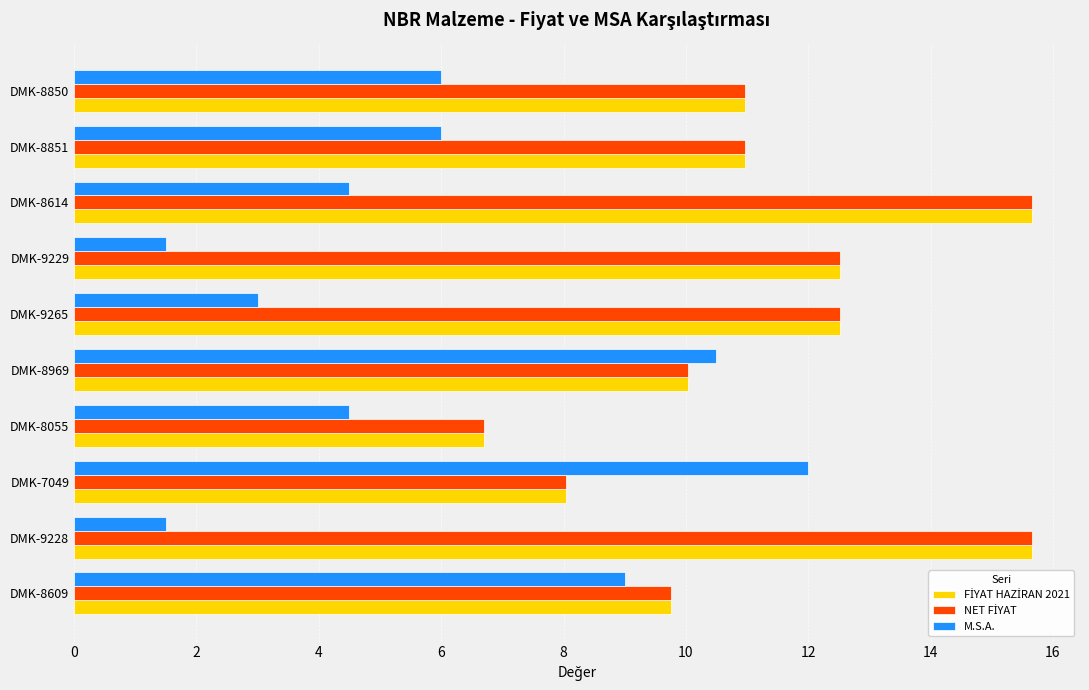

True or false: M.S.A. has a value of 7.5 at DMK-7049.

False